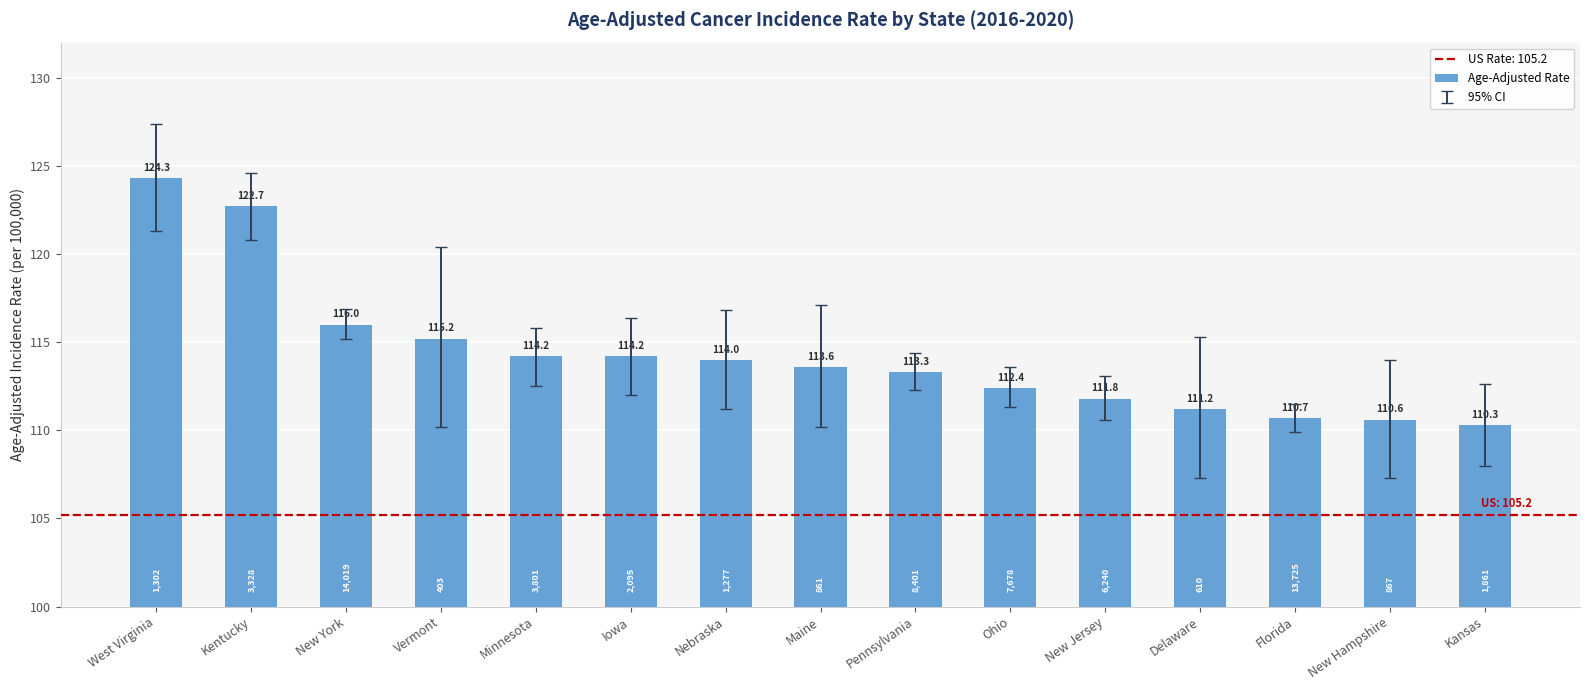

Which has a higher value, Iowa or West Virginia?

West Virginia